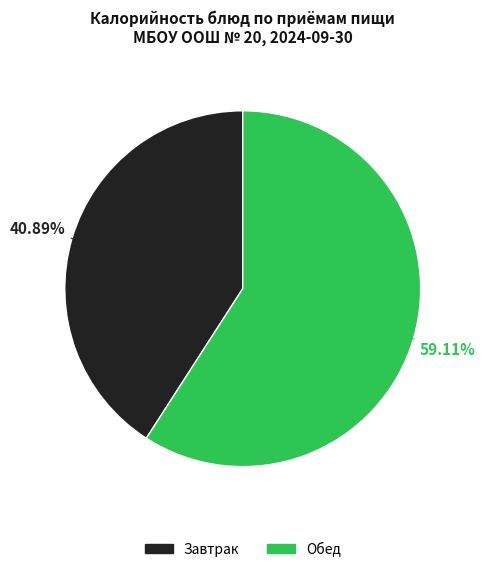

Is there a majority slice in this chart?

Yes